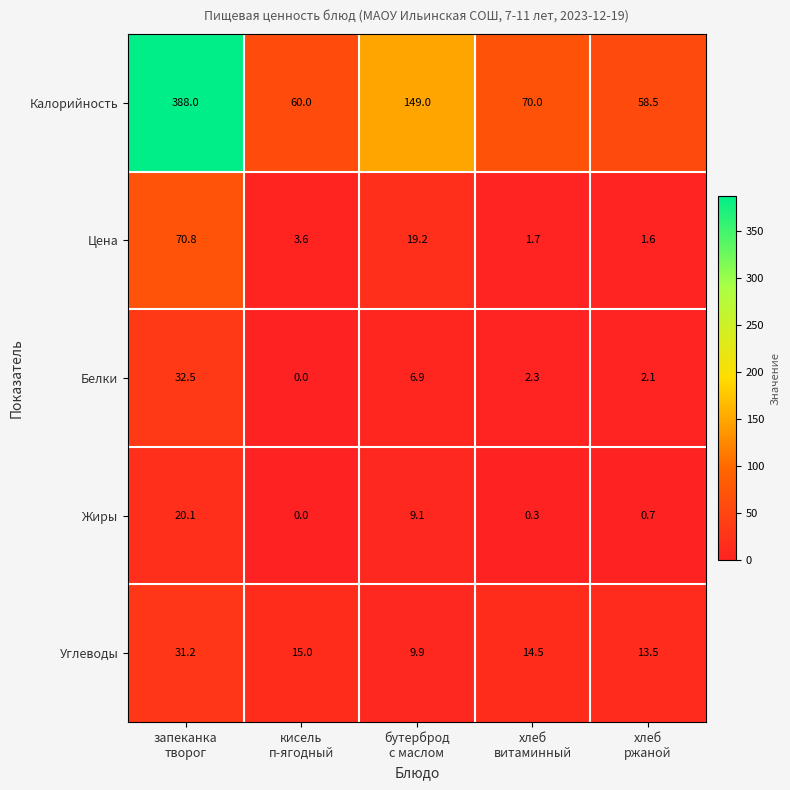

How many categories are shown in the chart?

5